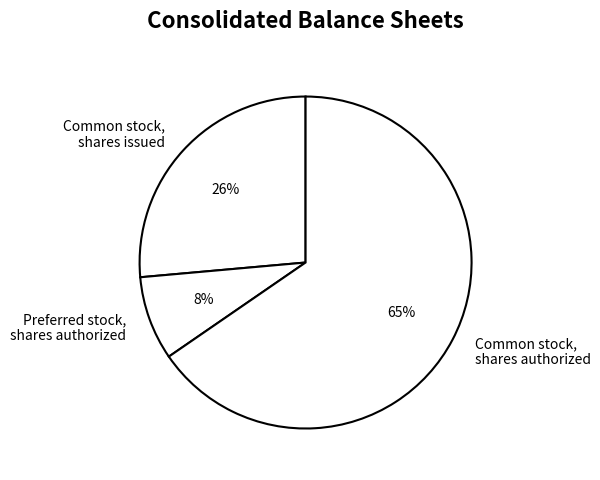

How many slices are in this pie chart?

3